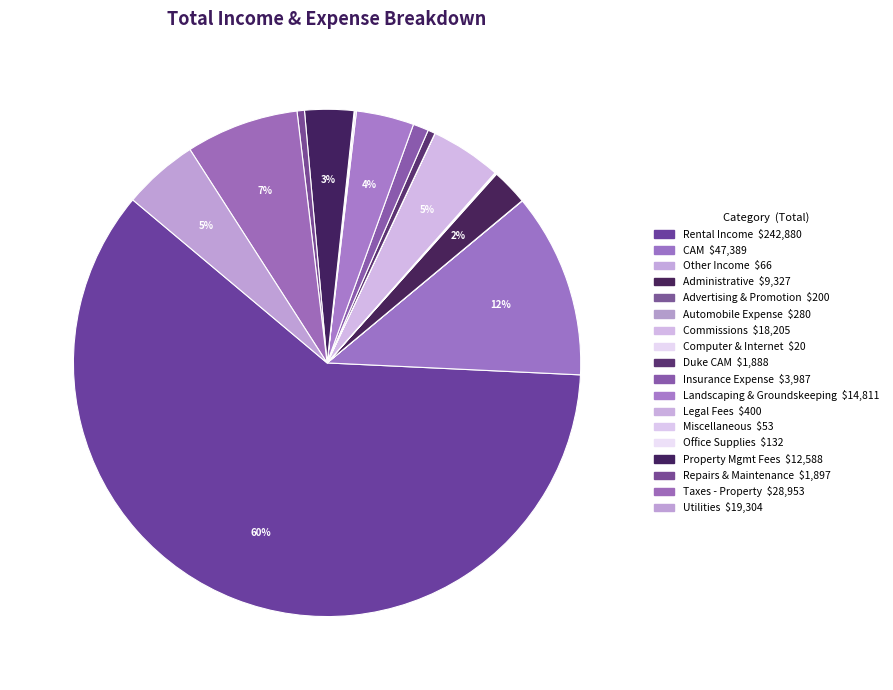

Which slice is the largest?

Rental Income